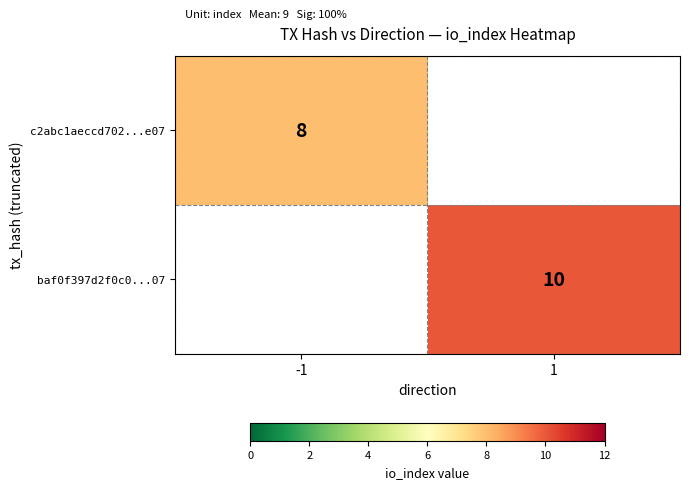

True or false: baf0f397d2f0c0...07 has a value of 10 at 1.

True